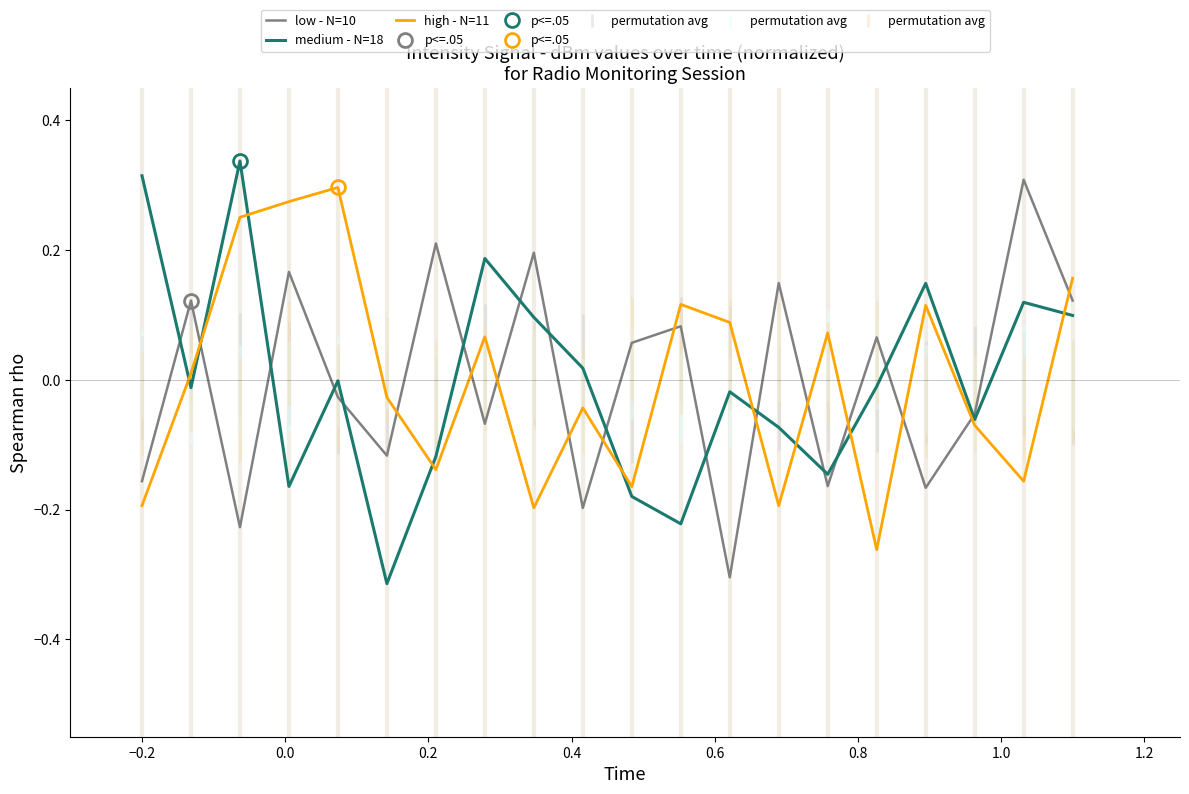

Is it true that high - N=11 equals 0.1 at 11?

False